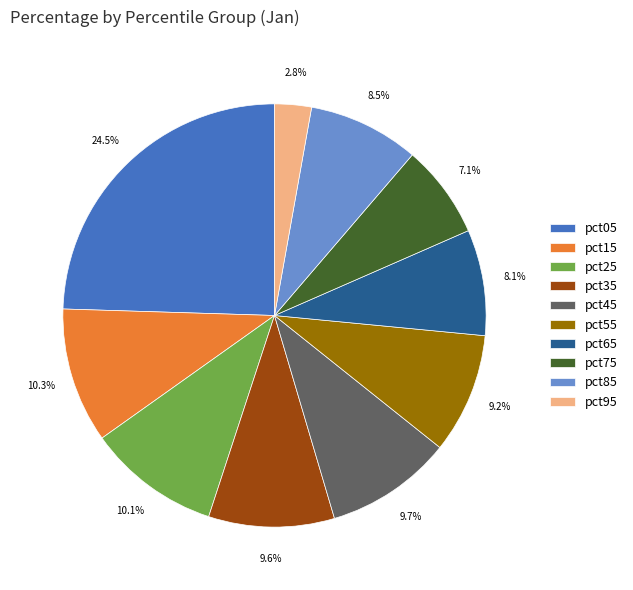

True or false: pct55 accounts for 9% of the total.

True